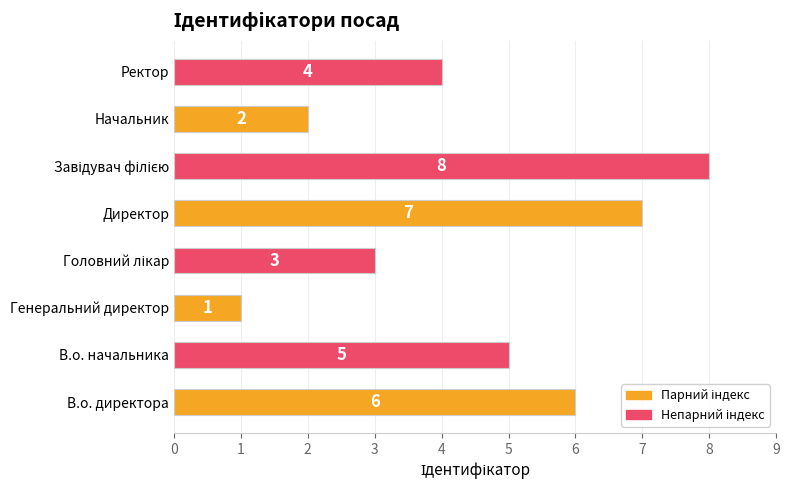

How many values are between 3 and 7?

5